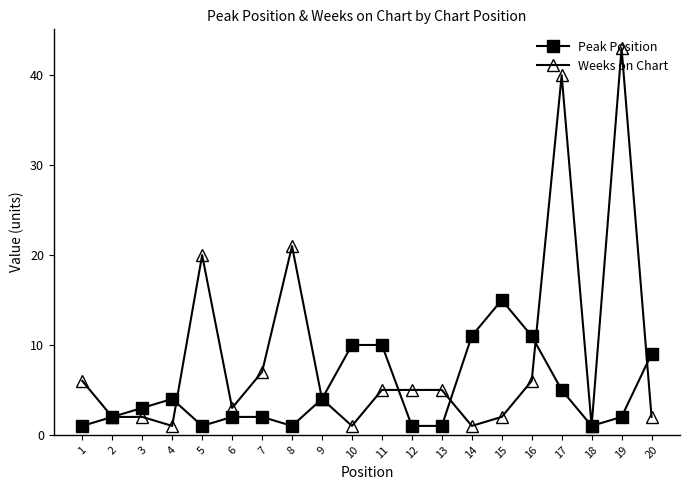

At 16, list the series in order from smallest to largest.

Weeks on Chart, Peak Position